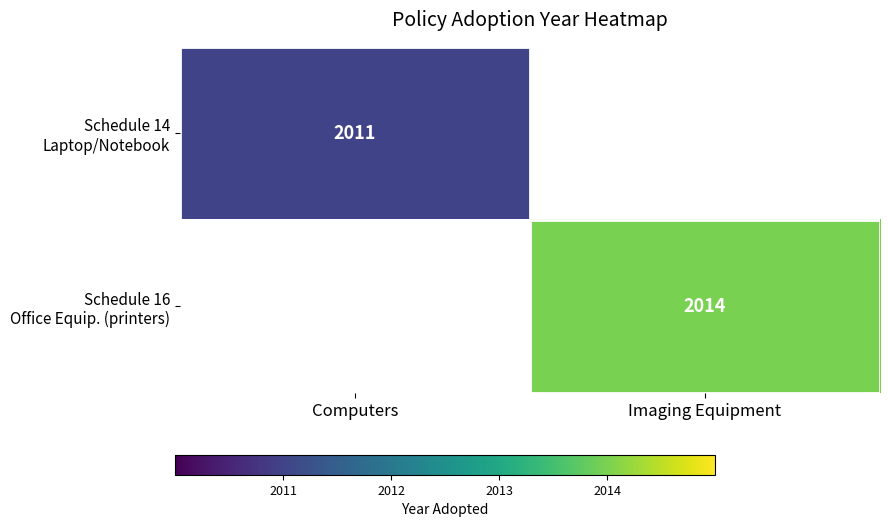

Is the value of Schedule 14 Laptop/Notebook at Imaging Equipment greater than the value of Schedule 16 Office Equip. (printers) at Computers?

No